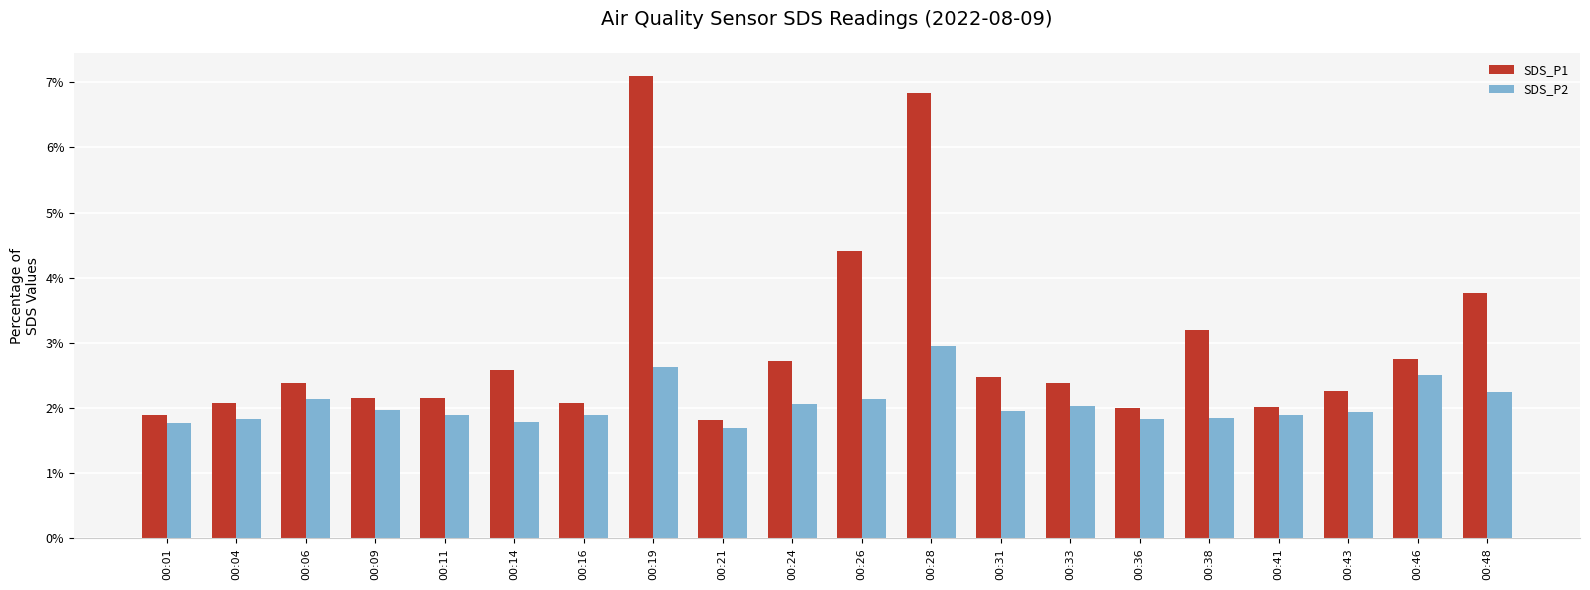

What is the lowest value of the SDS_P1 series?

1.8